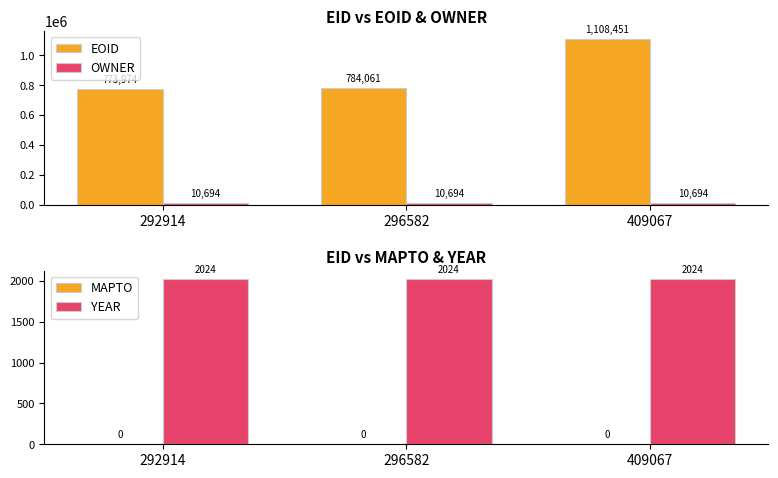

At which label is EOID closest to 941212?

296582